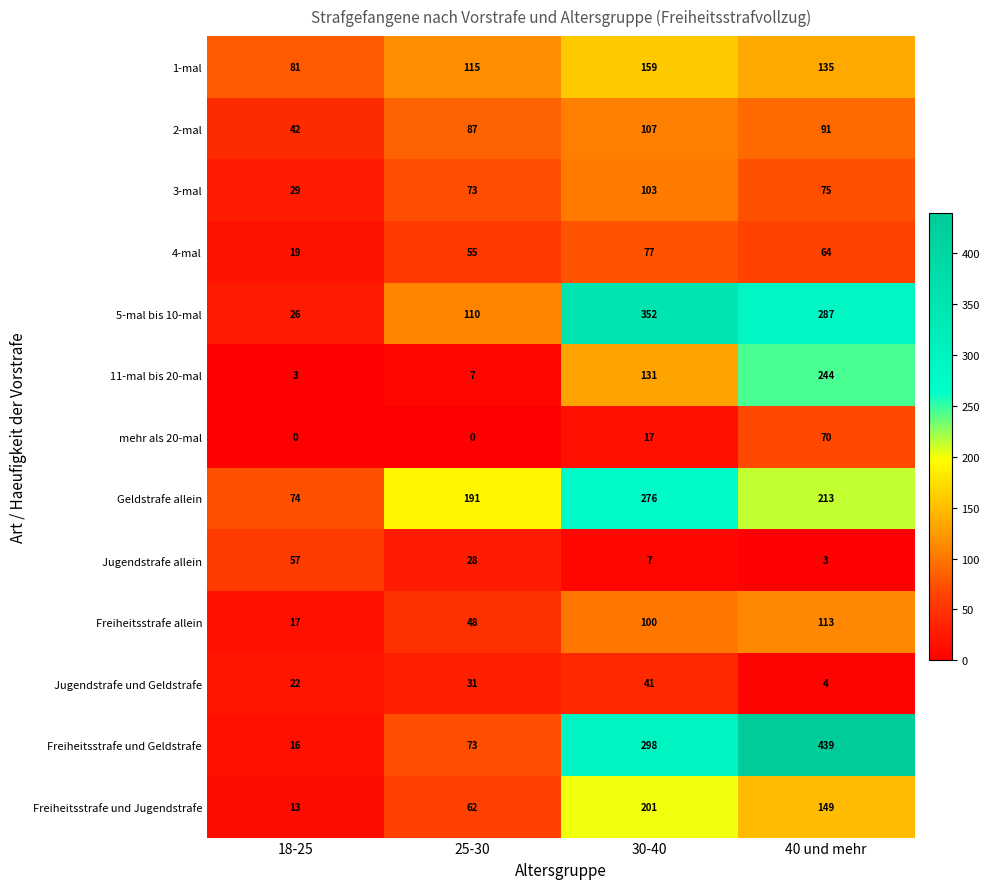

What is the total value across all series at 25-30?

880